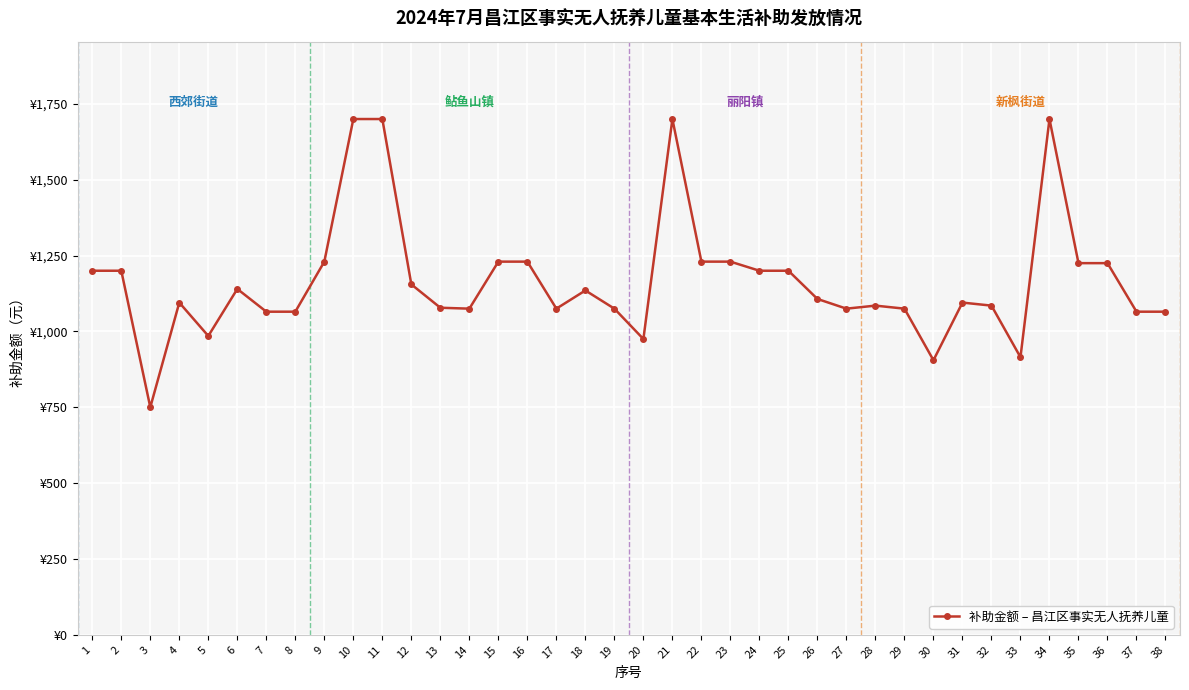

True or false: there are more than 0 points higher than both neighbors.

True